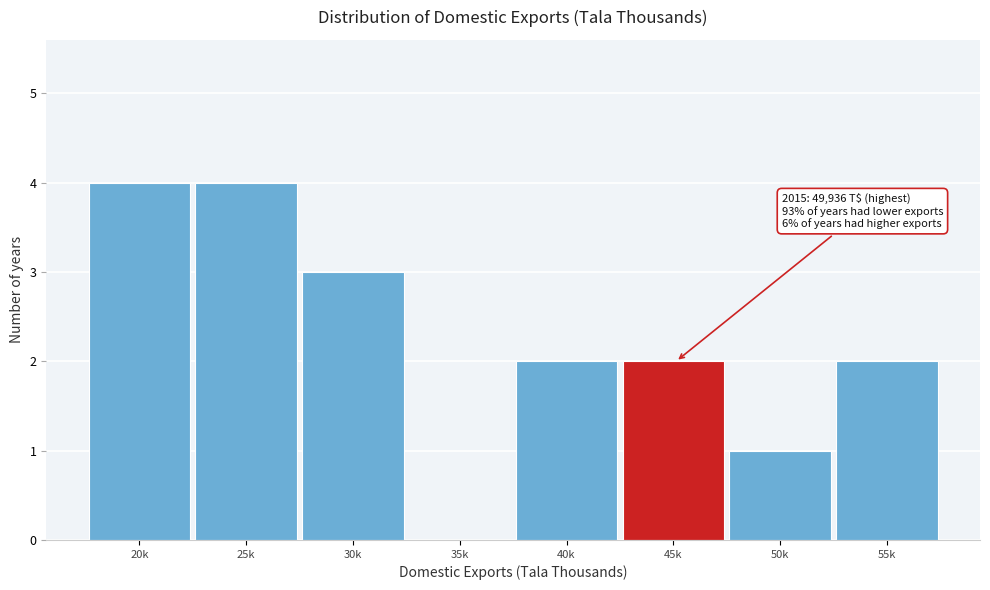

Reading left to right, list all the values displayed in this chart.

20k=4	25k=4	30k=3	35k=0	40k=2	45k=2	50k=1	55k=2